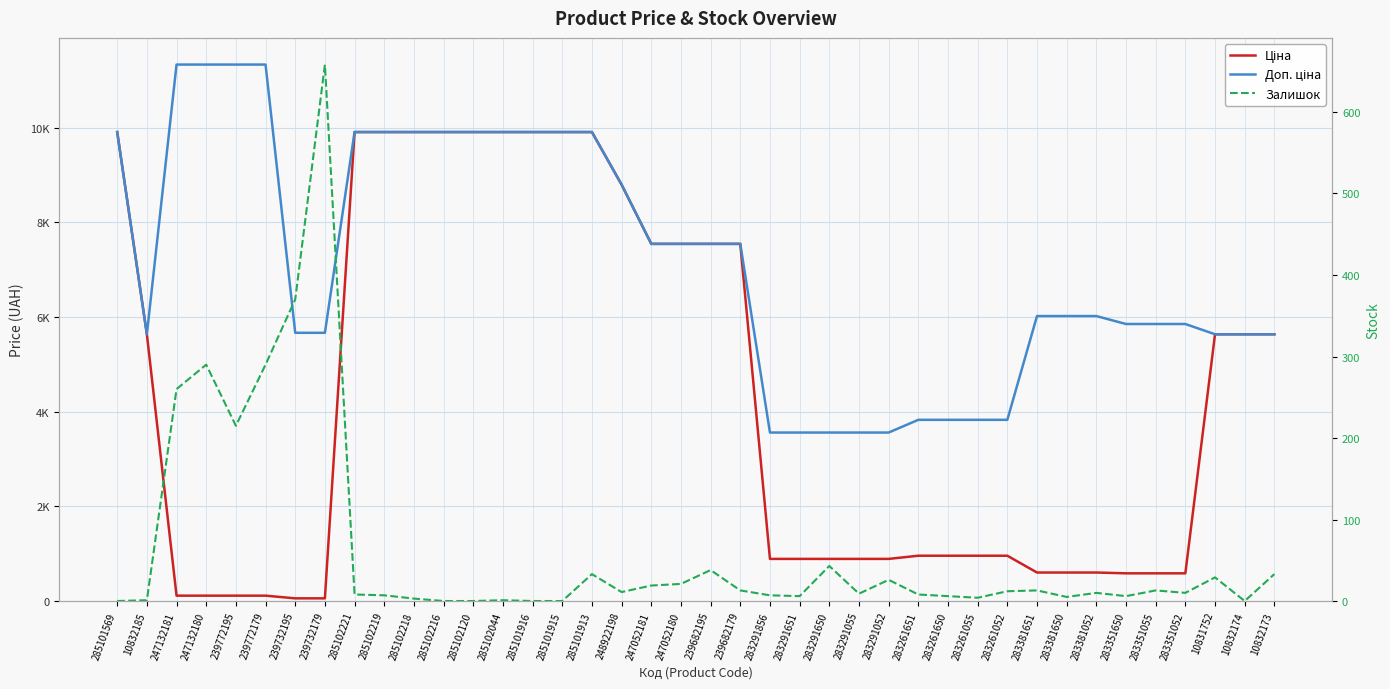

At 283261651, list the series in order from largest to smallest.

Доп. ціна, Ціна, Залишок